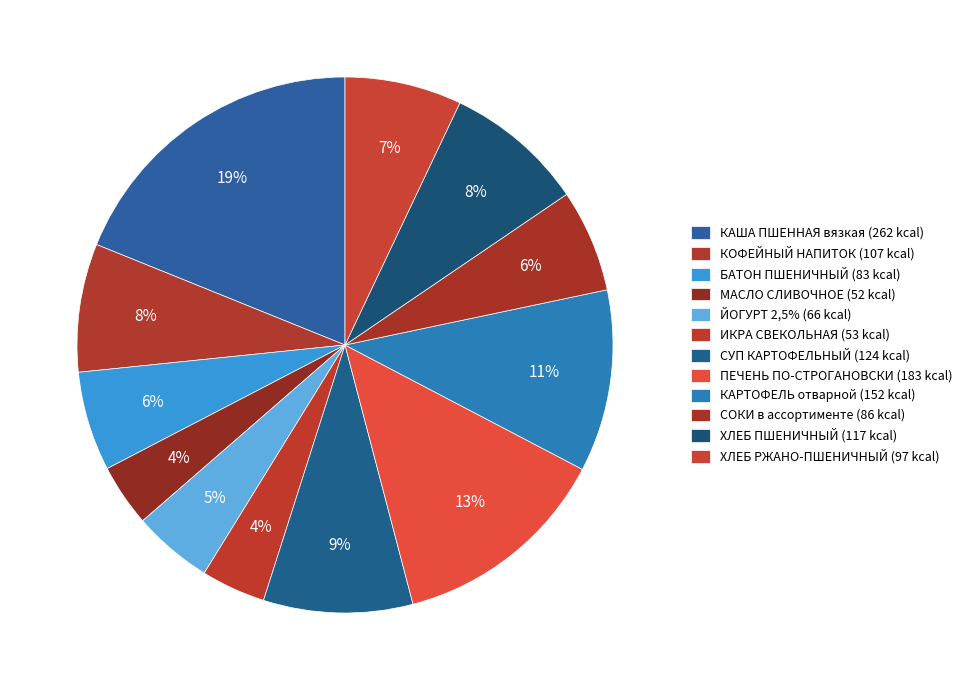

What percentage is NOT represented by БАТОН ПШЕНИЧНЫЙ?

94.0%